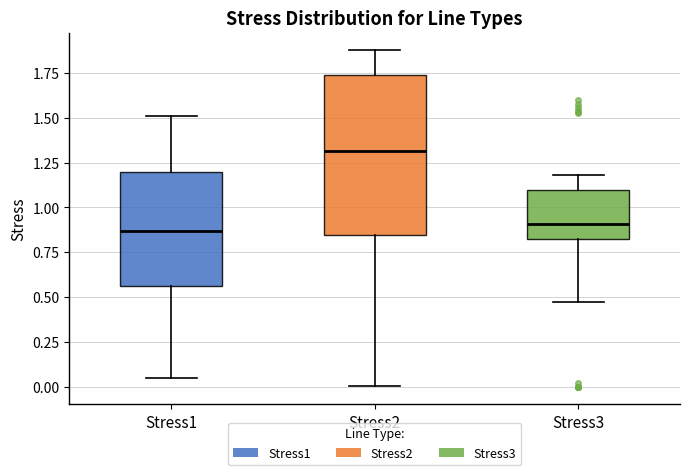

Where does the upper whisker of the box for Stress1 end on the y-axis? The values are not printed on the chart, so give them approximately, as read against the axis.

1.50